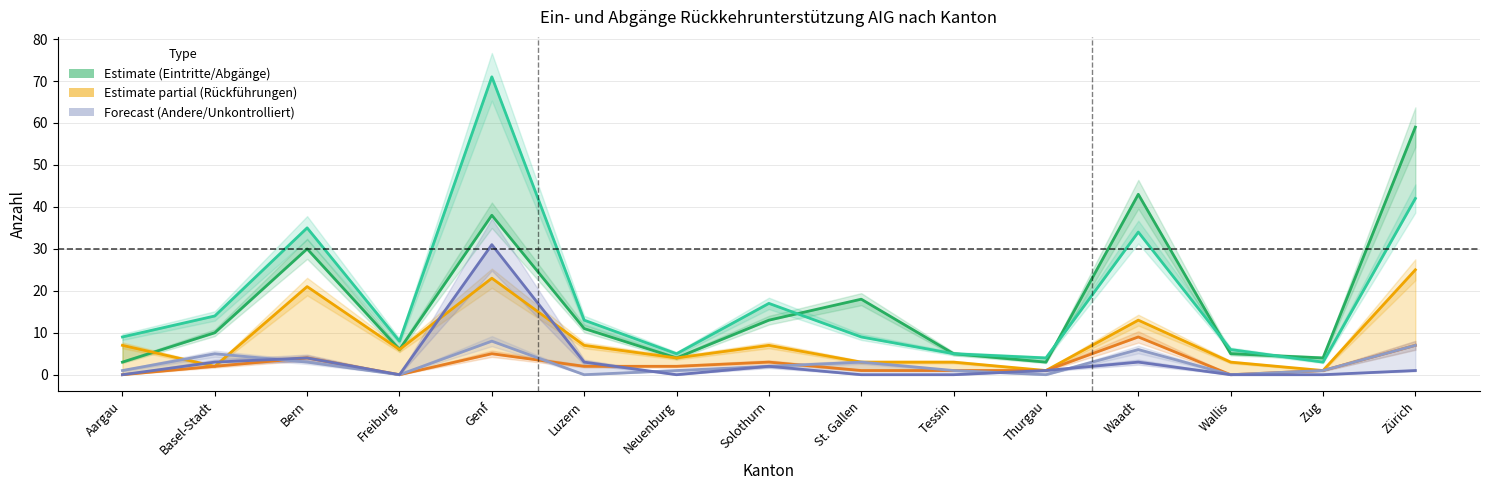

Between which two adjacent categories do Unkontrollierte Abreisen and Wiederaufnahmen first intersect?

Luzern and Neuenburg